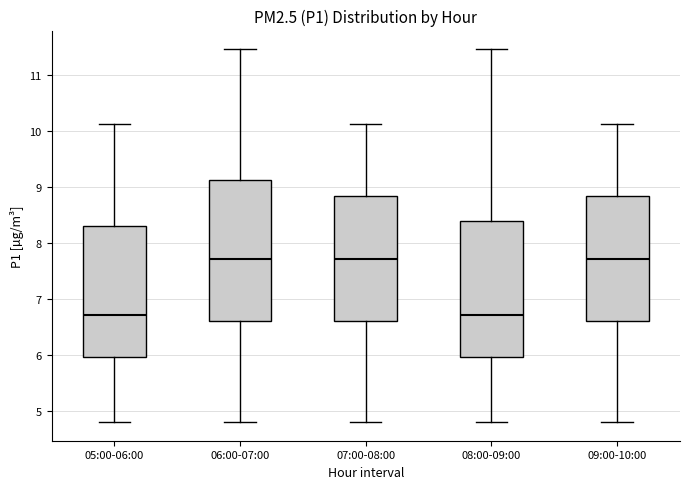

Where is the lower edge of the box for 07:00-08:00 on the y-axis? The values are not printed on the chart, so give them approximately, as read against the axis.

6.6